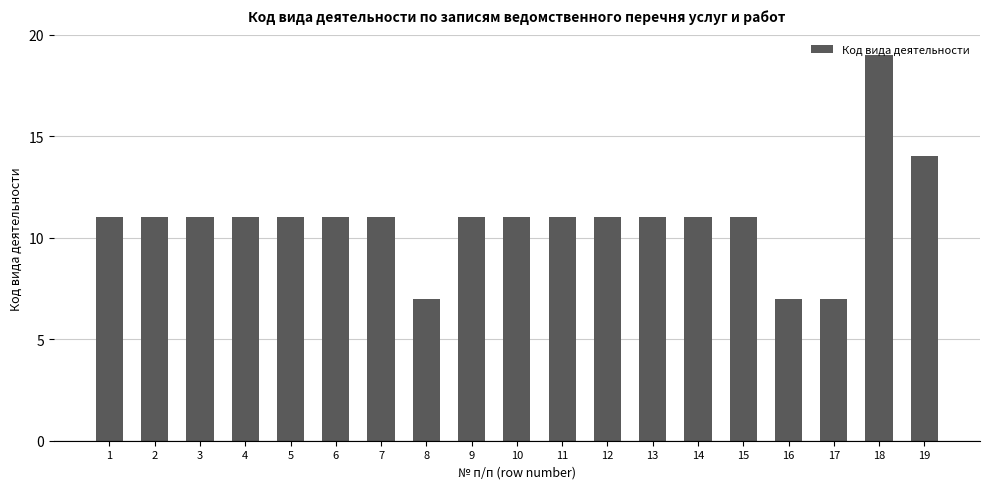

What is the difference between the maximum and second lowest values?

12